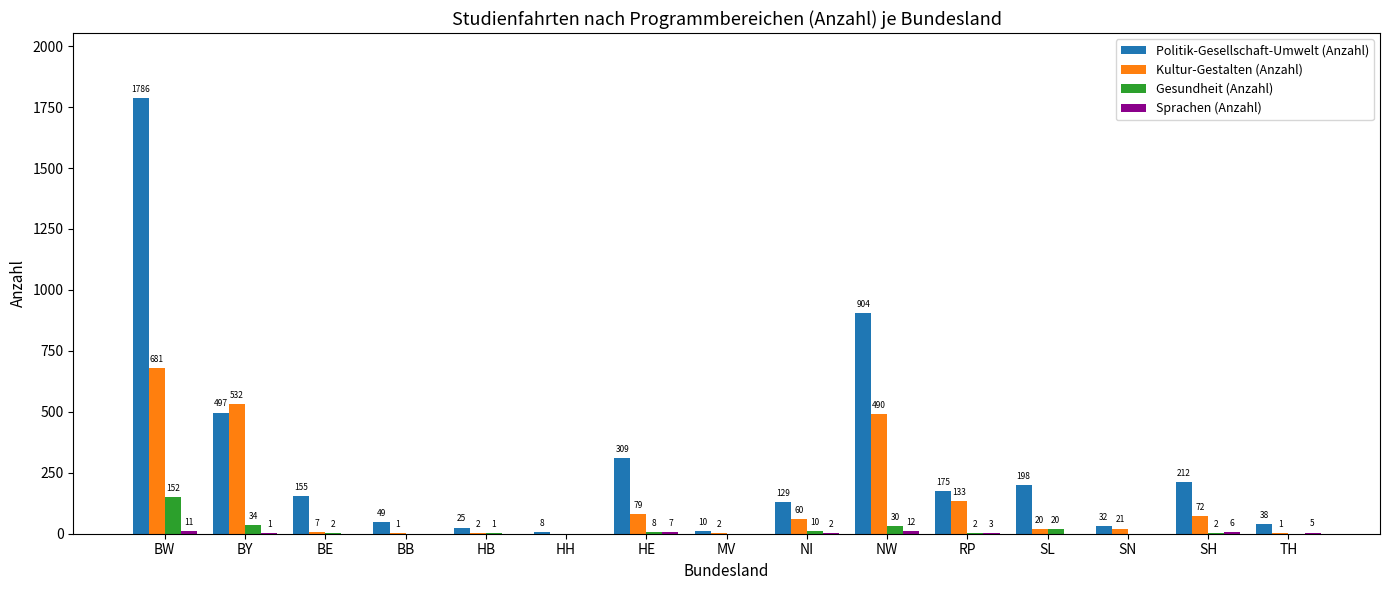

The value of Gesundheit (Anzahl) at HH is -76. True or false?

False